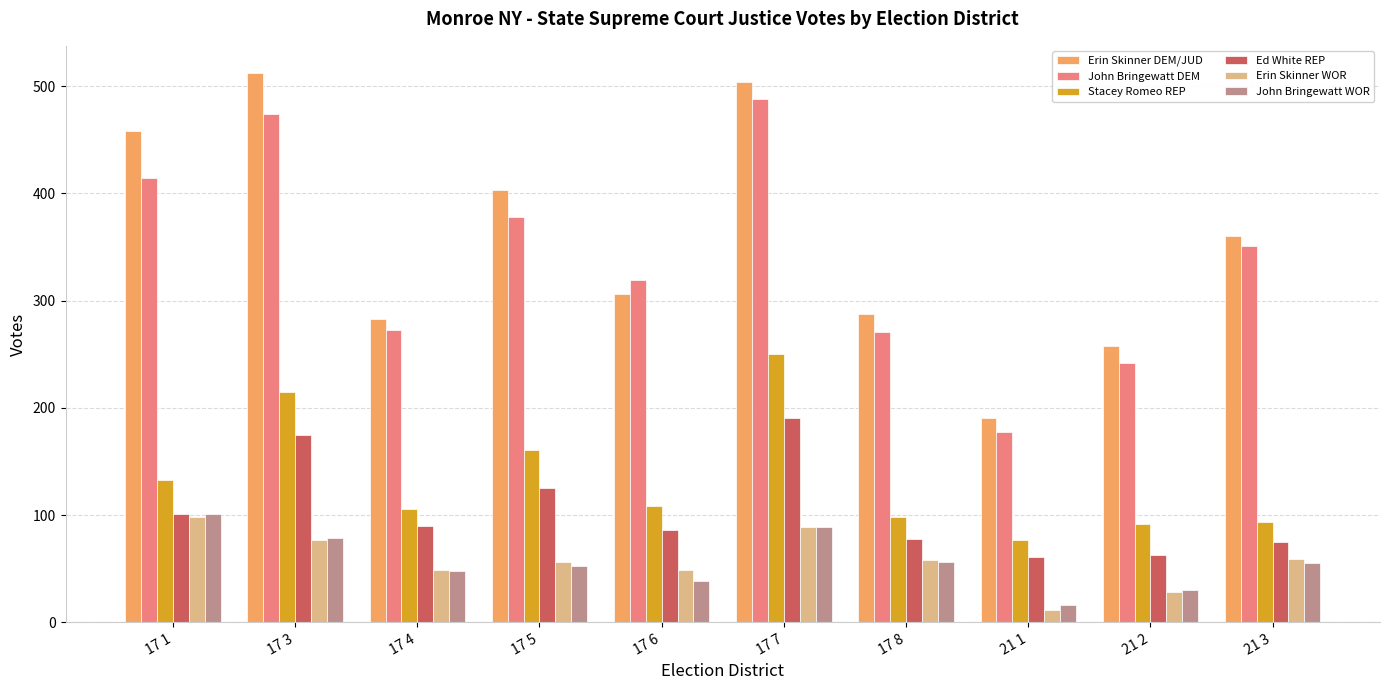

What position from the right is 17 1?

10